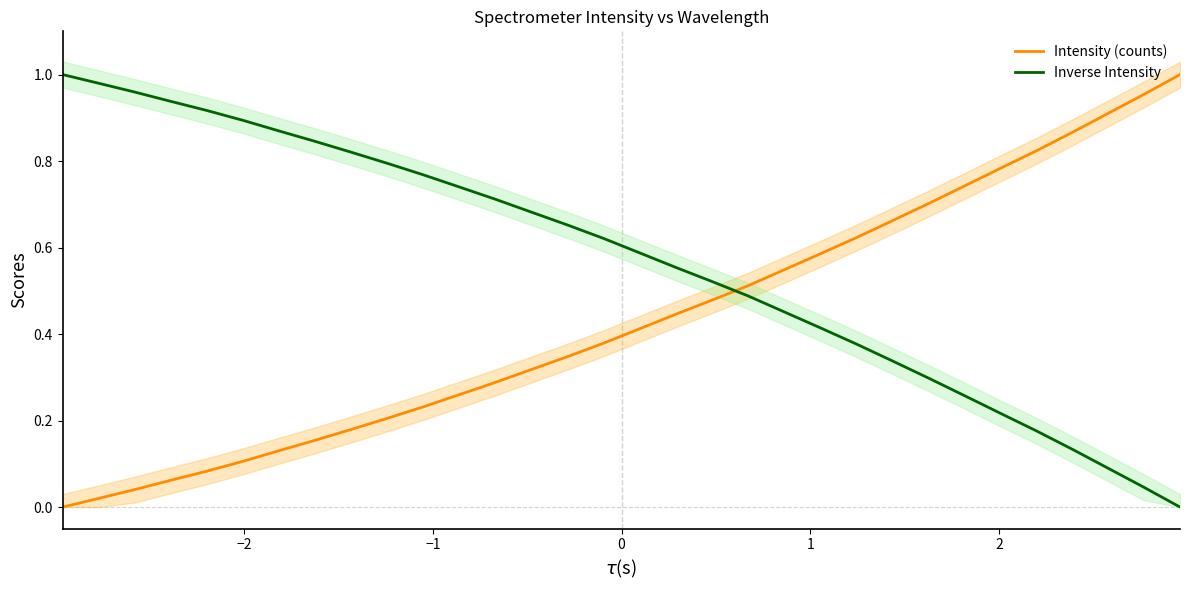

Count the number of data series in this chart.

2